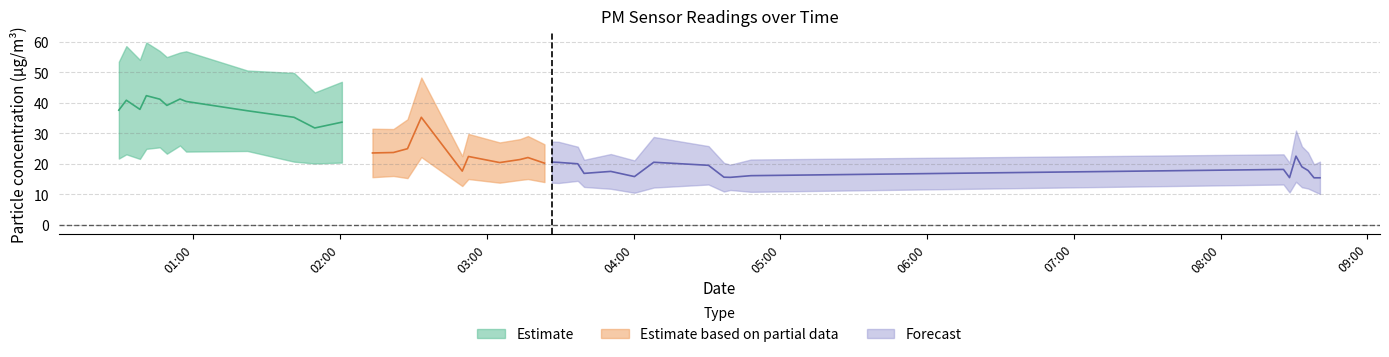

At which category is the sum across all series the highest?

2023-01-24T00:40:51